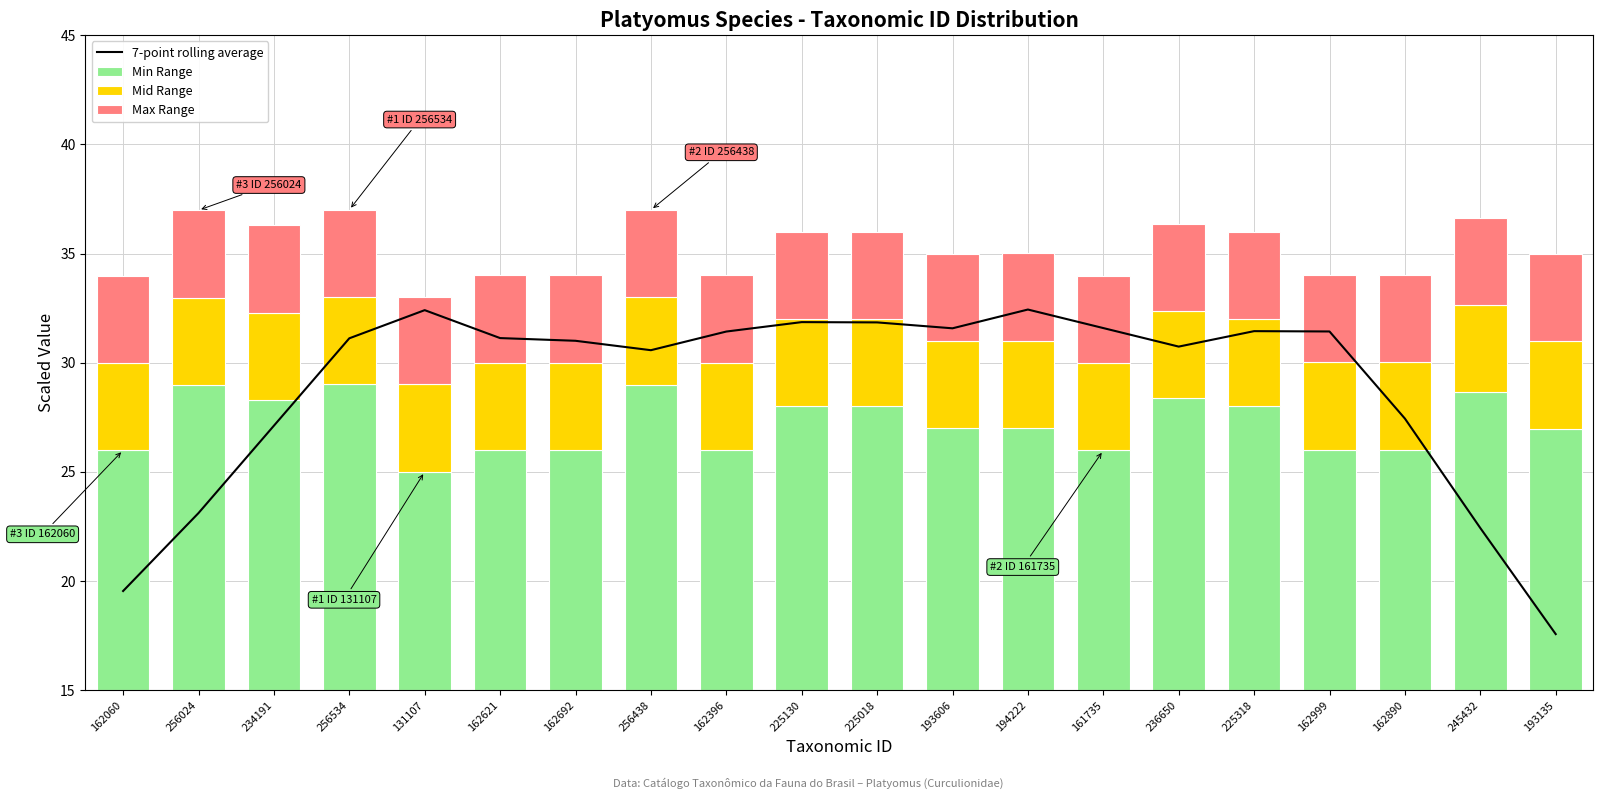

True or false: Max Range has a value of 4.0 at 225318.

True